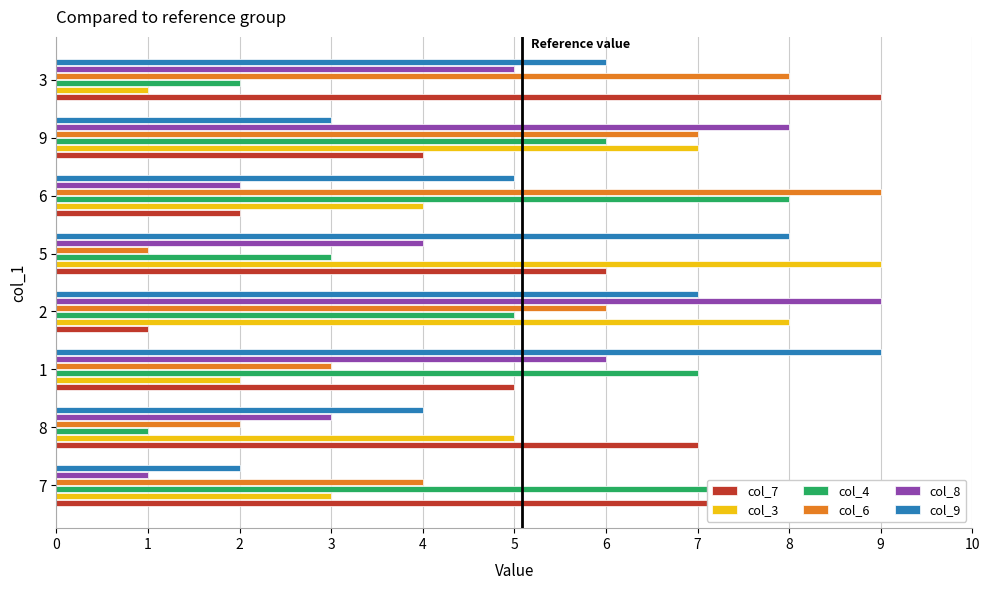

List the series in order of their peak value, lowest first.

col_7, col_3, col_4, col_6, col_8, col_9